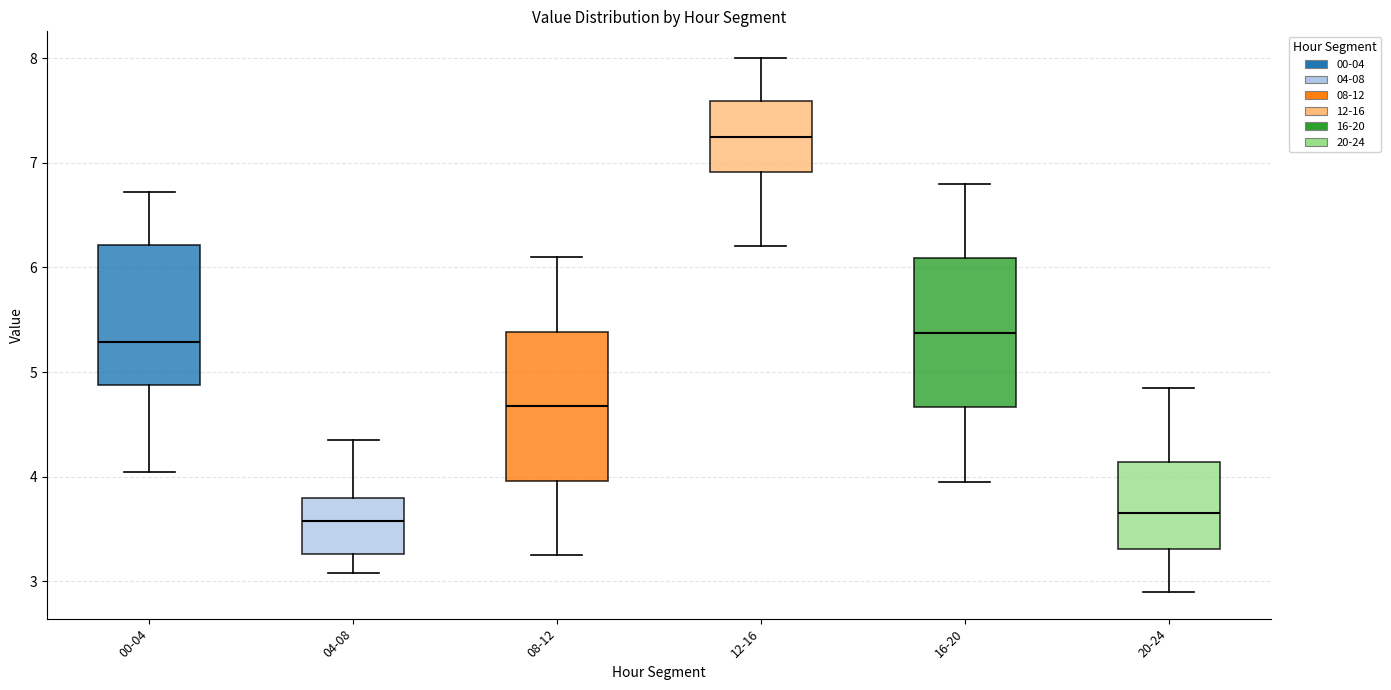

Where does the upper whisker of the box for 04-08 end on the y-axis? The values are not printed on the chart, so give them approximately, as read against the axis.

4.4